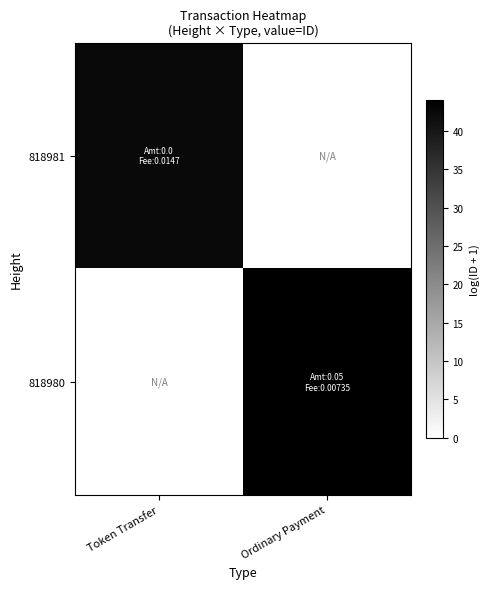

Which series has the widest spread of values?

818980